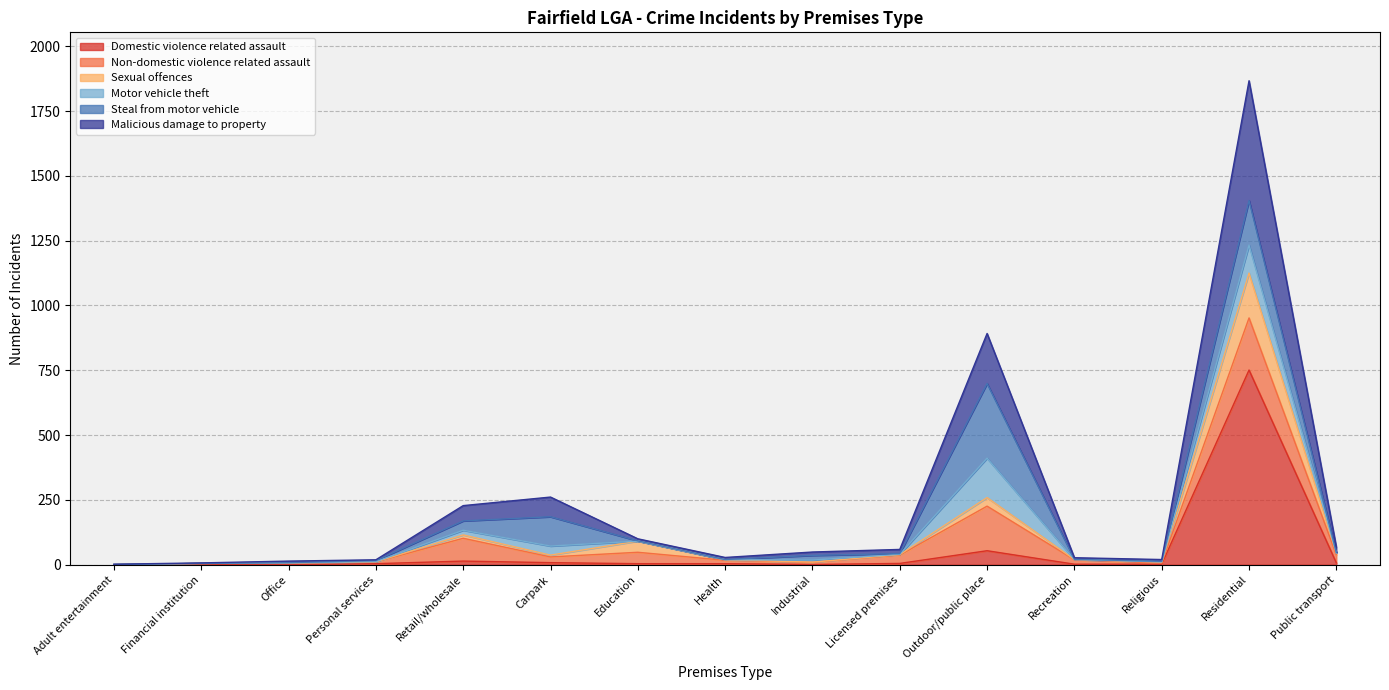

Is it true that Sexual offences equals 14 at Religious?

False